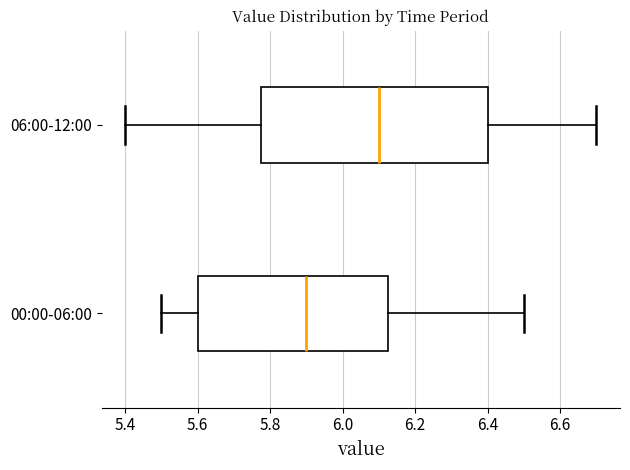

Where does the left whisker of the box for 06:00-12:00 end on the x-axis? The values are not printed on the chart, so give them approximately, as read against the axis.

5.40